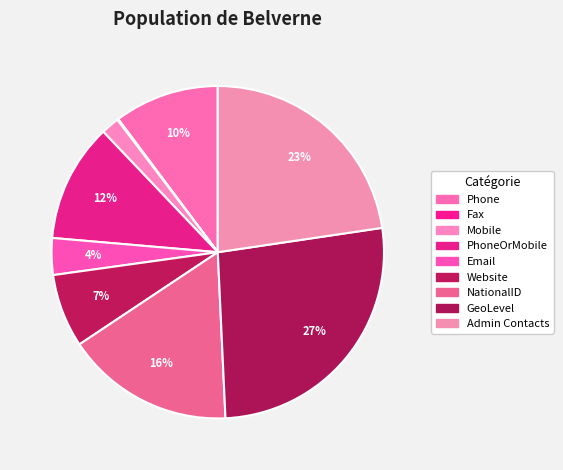

How many slices are in this pie chart?

9